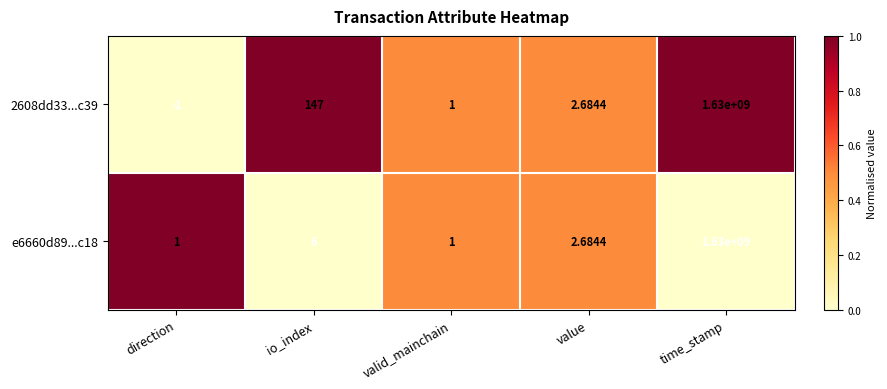

Where is e6660d89...c18 nearest to the value 815000000?

io_index